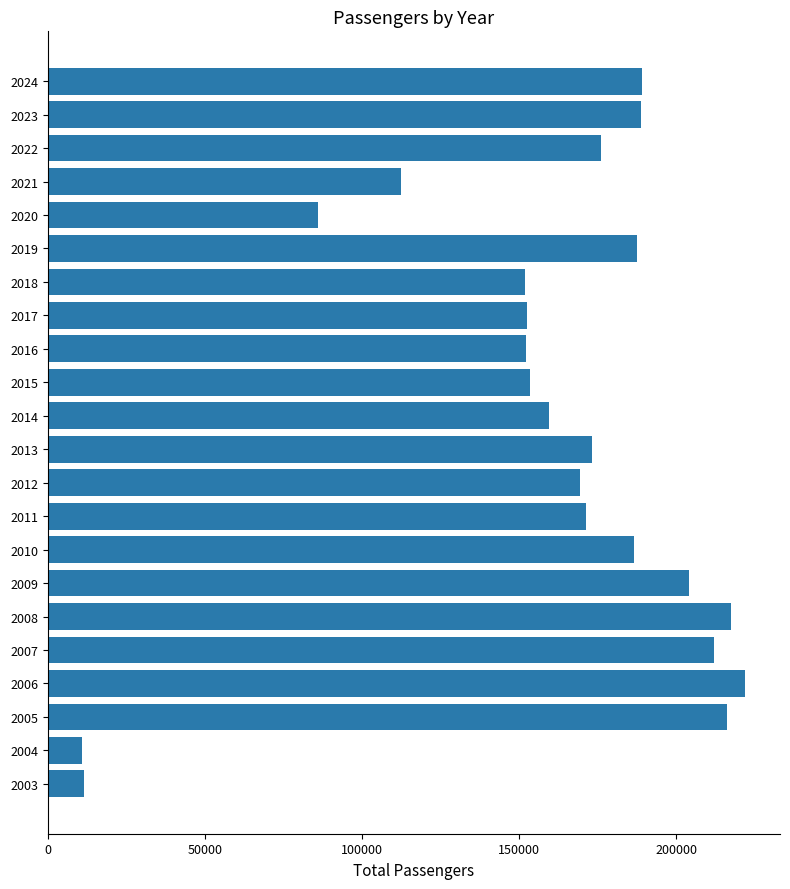

The value at 2021 is 153190. True or false?

False